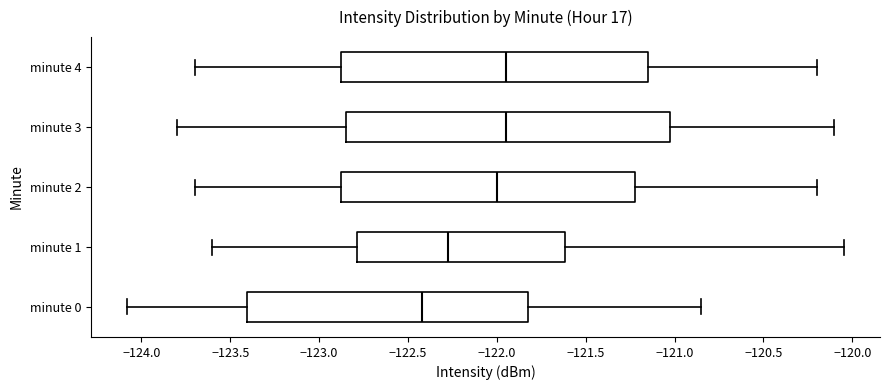

Reading bottom to top, transcribe this box plot: for each box, give where its median line is, the range the box spans, and where its two whiskers end, as read against the x-axis. The values are not printed on the chart, so give them approximately, as read against the axis.

minute 0: median -122.40, box -123.40 to -121.80, whiskers -124.10 to -120.85
minute 1: median -122.30, box -122.80 to -121.60, whiskers -123.60 to -120.05
minute 2: median -122.00, box -122.85 to -121.20, whiskers -123.70 to -120.20
minute 3: median -121.95, box -122.85 to -121.00, whiskers -123.80 to -120.10
minute 4: median -121.95, box -122.85 to -121.15, whiskers -123.70 to -120.20